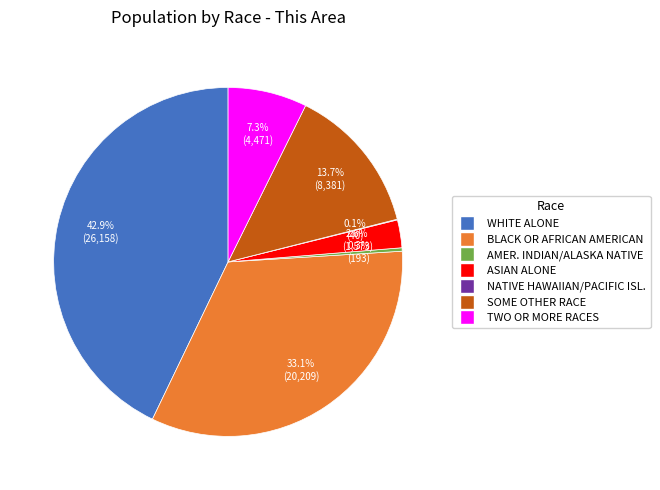

Is there a majority slice in this chart?

No